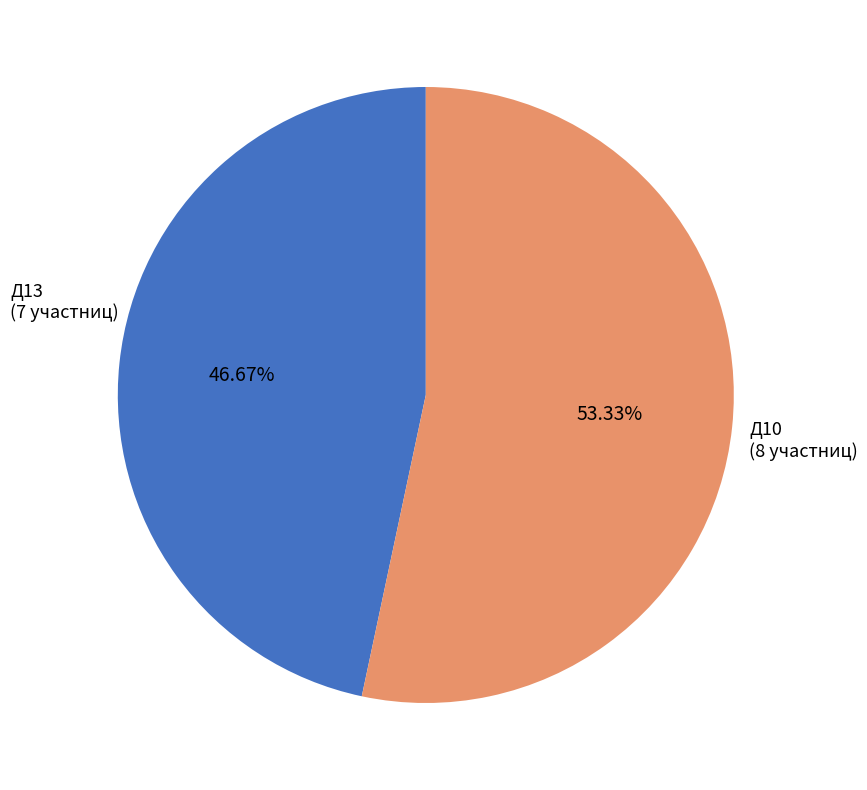

Which has a higher value, Д10 or Д13?

Д10